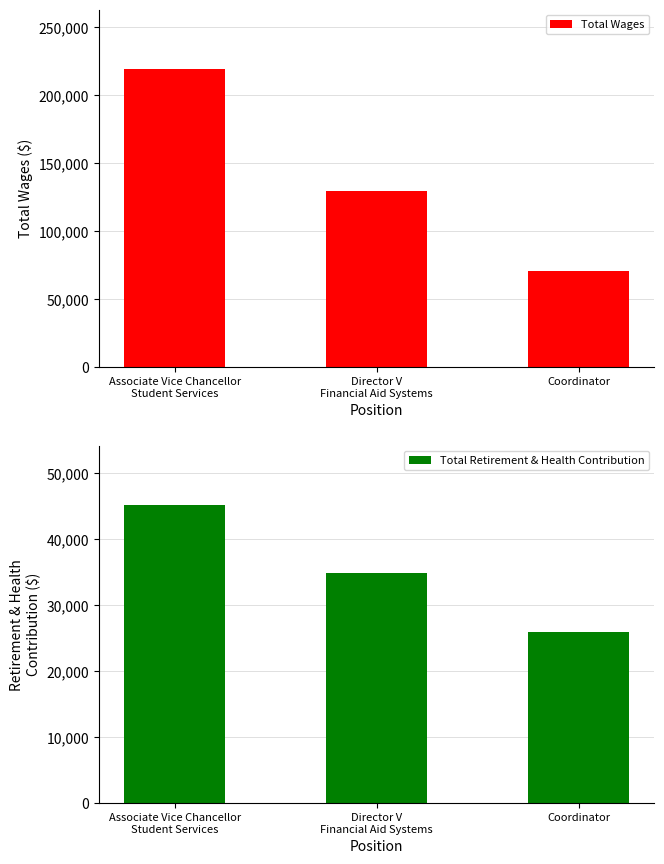

How many data points in Total Wages are less than 129709?

1